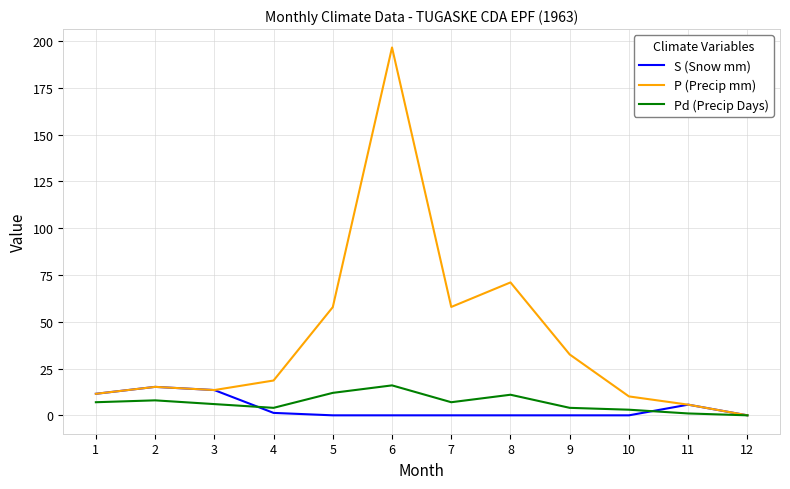

What is the difference between the S (Snow mm) values at 2 and 7?

15.2